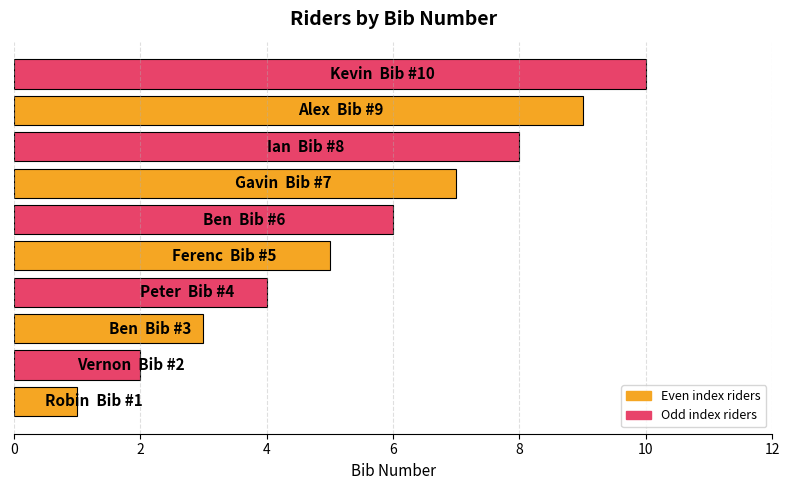

What is the difference between the second highest and second lowest values?

7